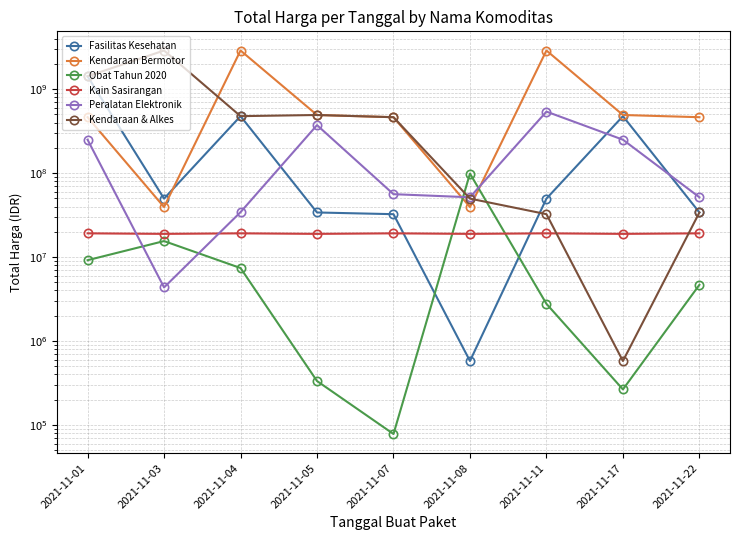

What is the total value across all series at 2021-11-22?

607450300